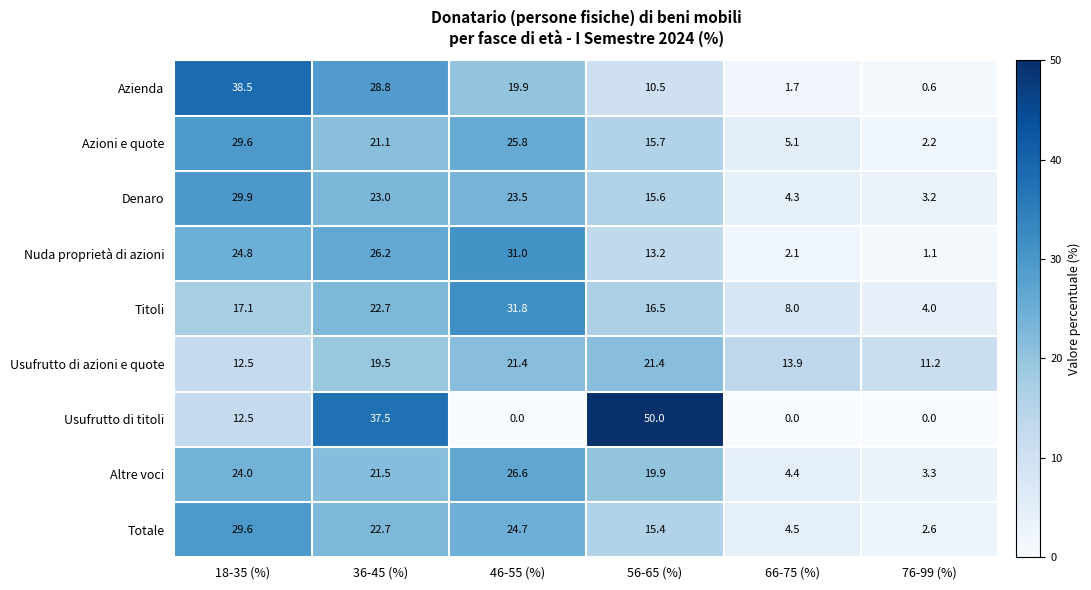

What is the difference between the Altre voci values at 18-35 (%) and 76-99 (%)?

20.7